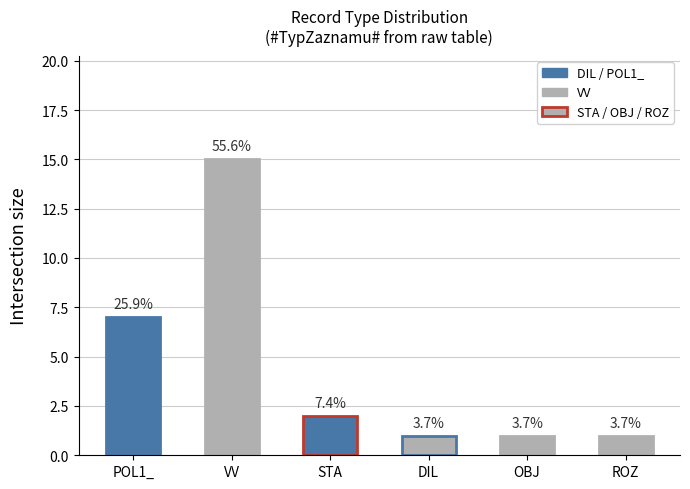

Does the chart contain any negative values?

No